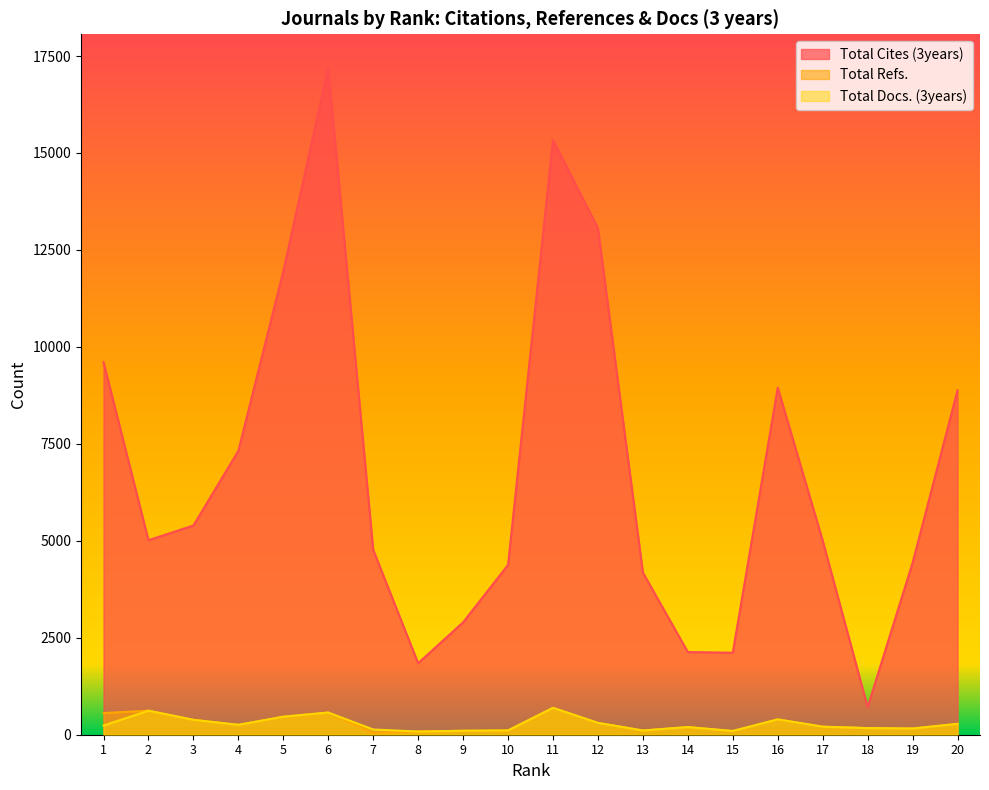

Reading left to right, list all the values displayed in this chart.

Total Cites (3years): 1=9607	2=5015	3=5394	4=7318	5=11947	6=17200	7=4766	8=1844	9=2898	10=4379	11=15333	12=13061	13=4180	14=2132	15=2114	16=8949	17=5006	18=713	19=4430	20=8879
Total Refs.: 1=559	2=620	3=384	4=255	5=464	6=572	7=47	8=82	9=102	10=110	11=693	12=305	13=109	14=197	15=96	16=395	17=207	18=171	19=160	20=280
Total Docs. (3years): 1=236	2=620	3=384	4=255	5=464	6=572	7=135	8=82	9=102	10=110	11=693	12=305	13=109	14=197	15=96	16=395	17=207	18=171	19=160	20=280